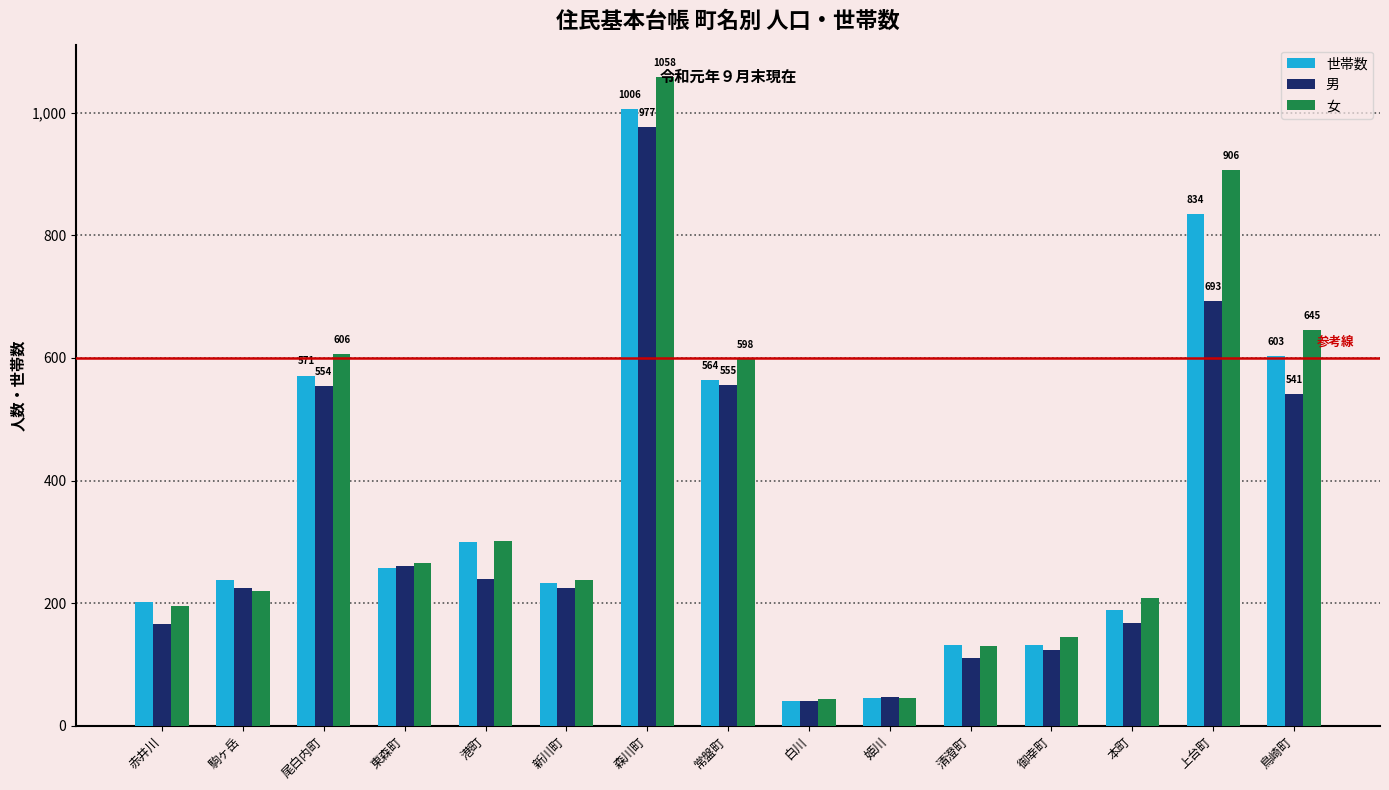

How many bars are there in total?

45